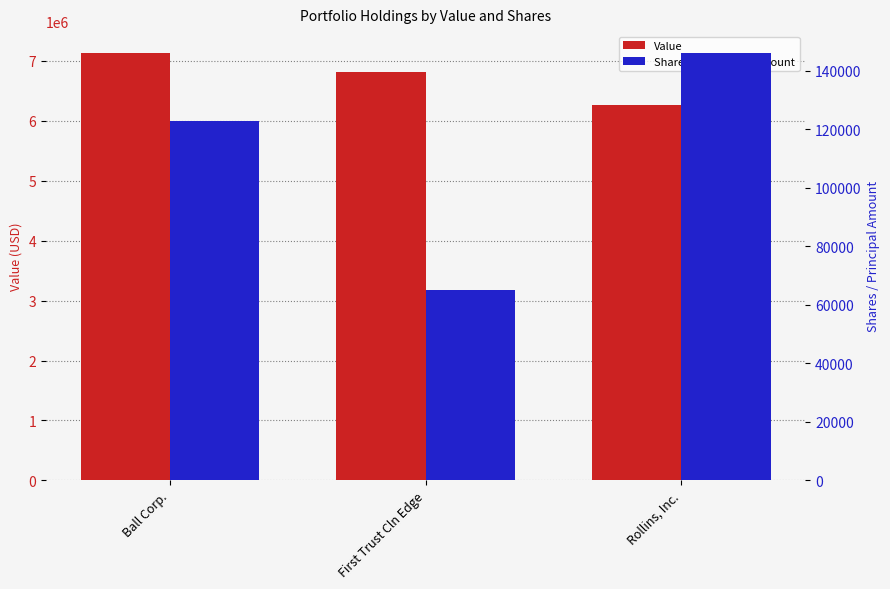

At First Trust Cln Edge, list the series in order from largest to smallest.

Value, Shares or principal amount